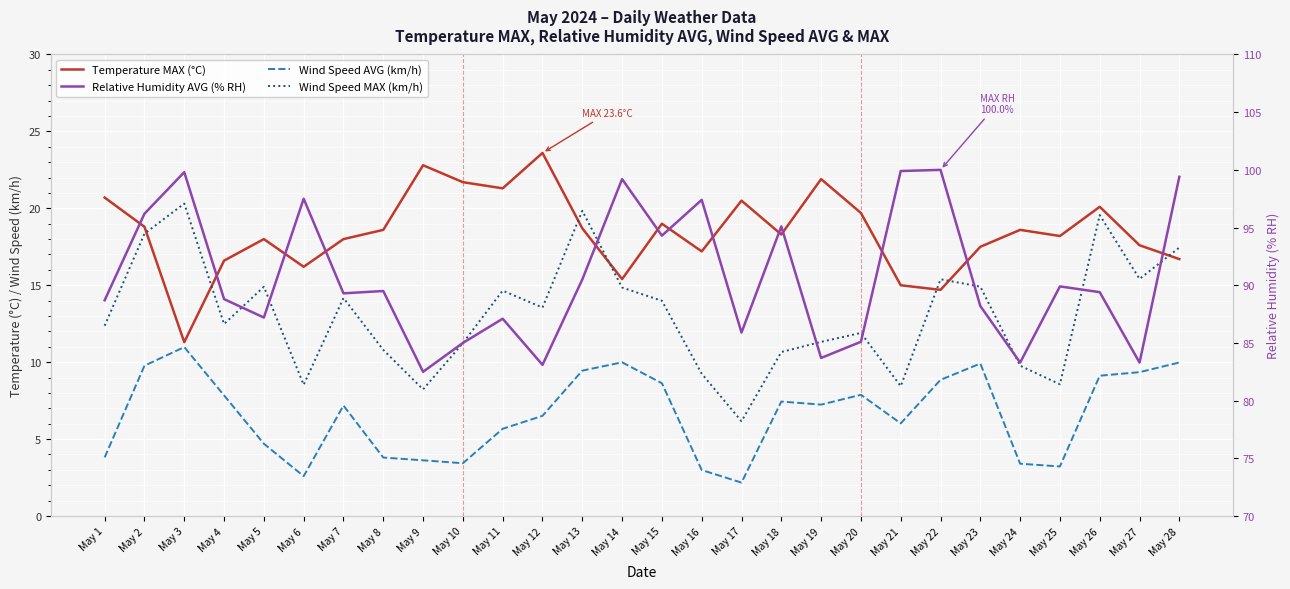

What is the value of the Wind Speed MAX (km/h) point at the 10th from the left?

11.2